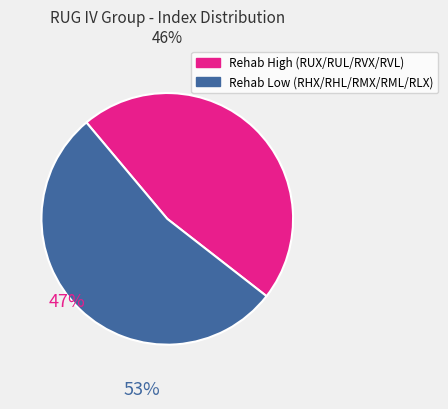

Is there a majority slice in this chart?

Yes